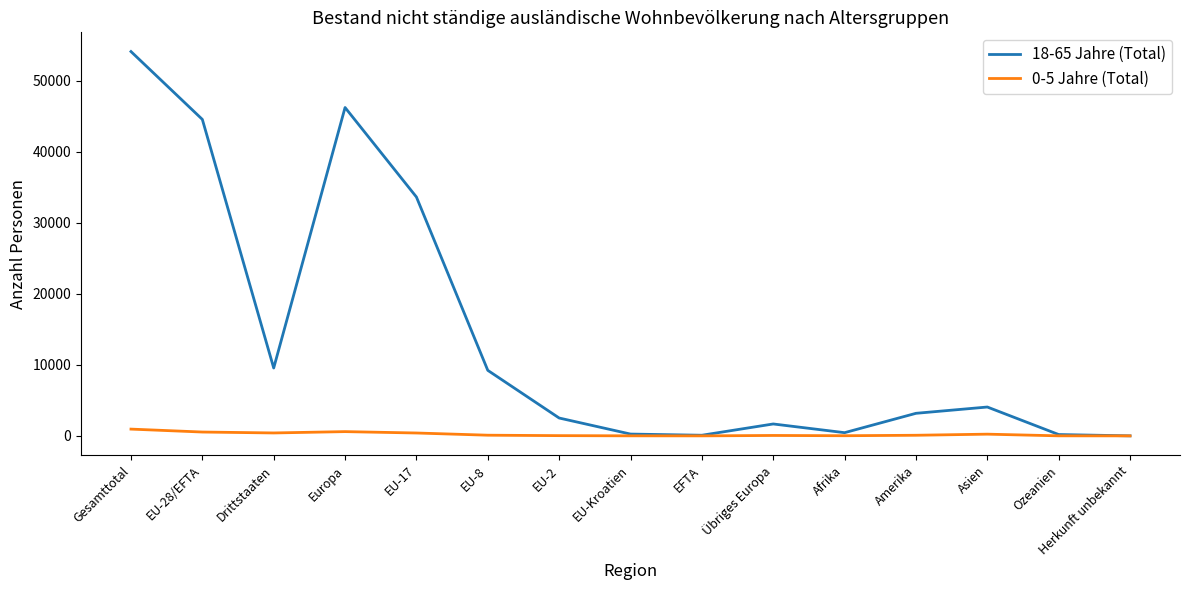

The value of 18-65 Jahre (Total) at EU-8 is 3583. True or false?

False